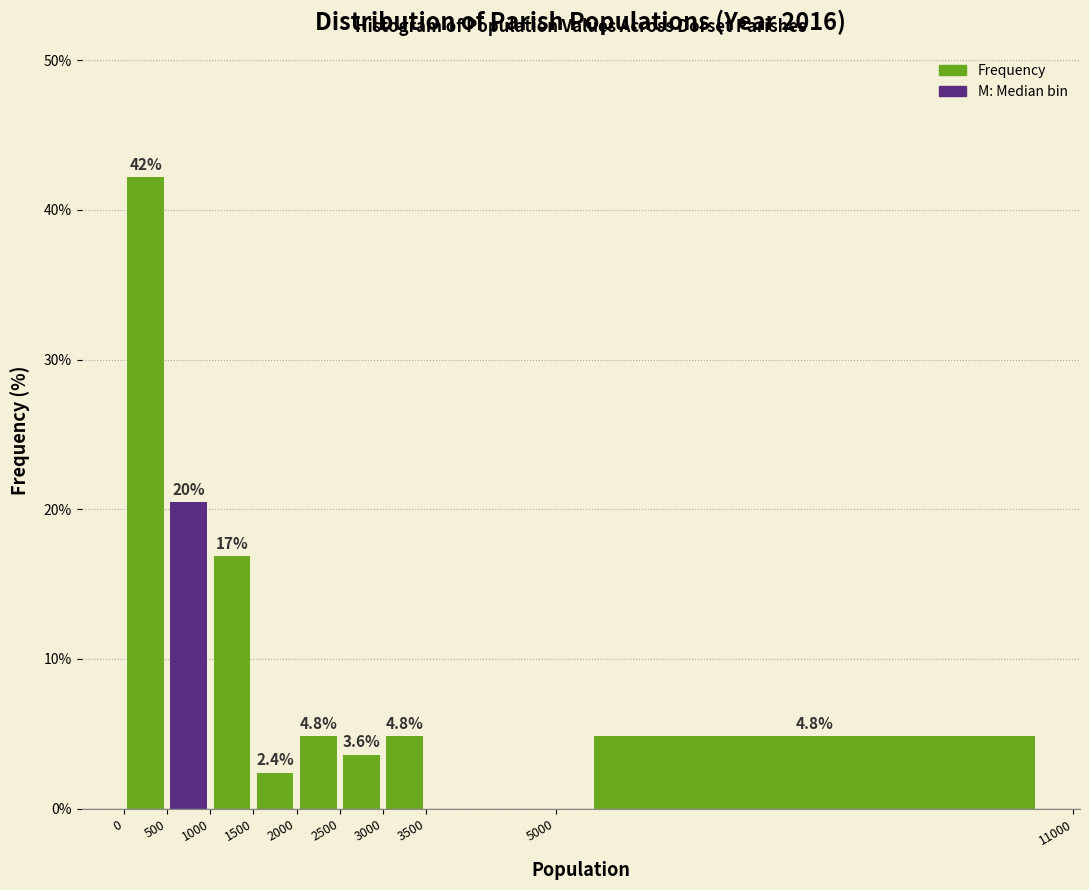

Over which range of the x-axis is the bar tallest?

0 to 500